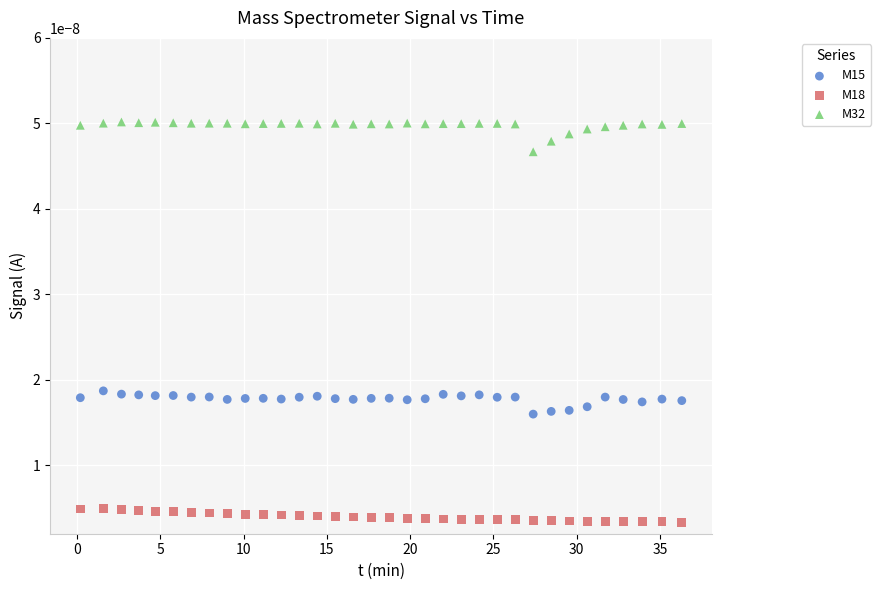

Which series has the widest spread of Y values?

M32